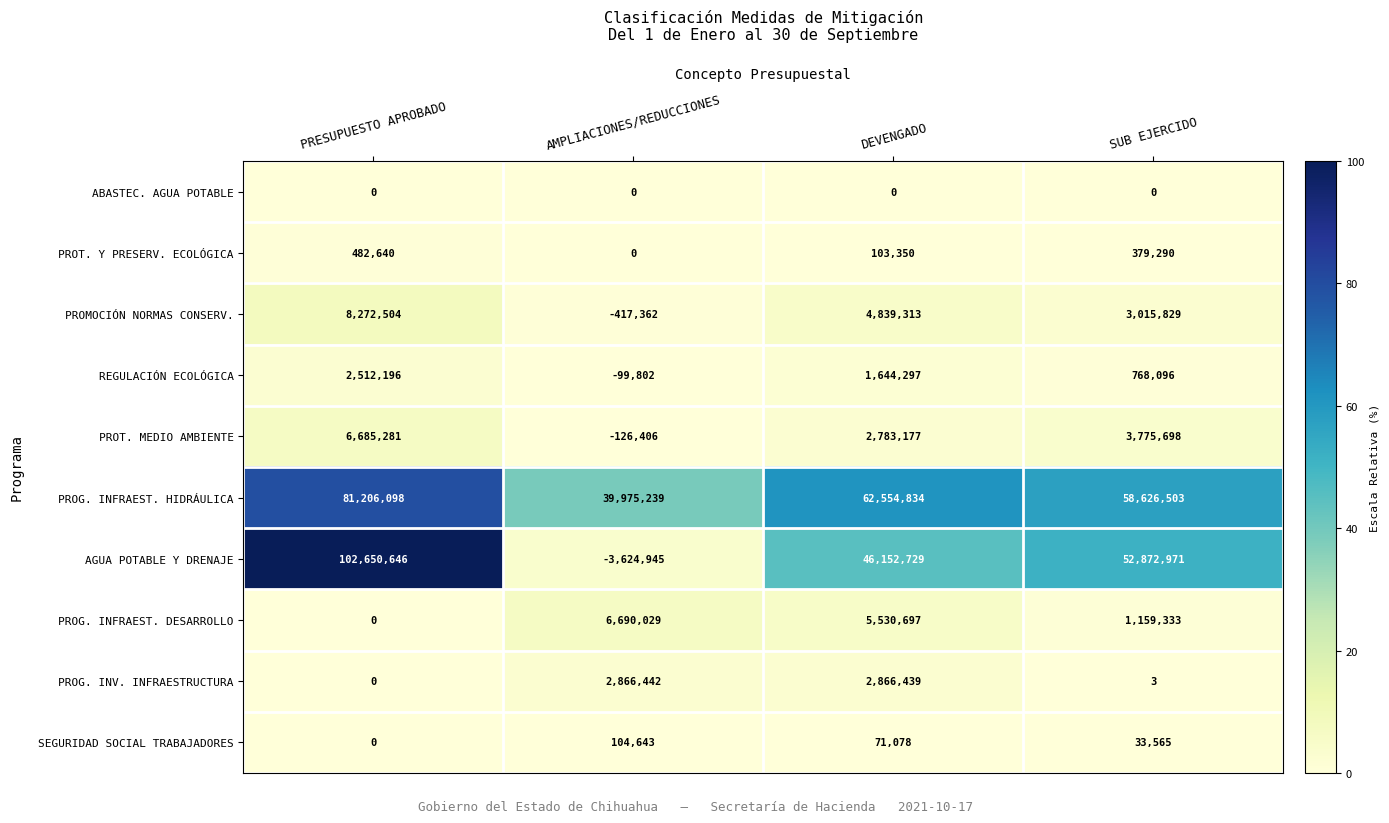

The REGULACIÓN ECOLÓGICA series shows 1014242 at SUB EJERCIDO. True or false?

False